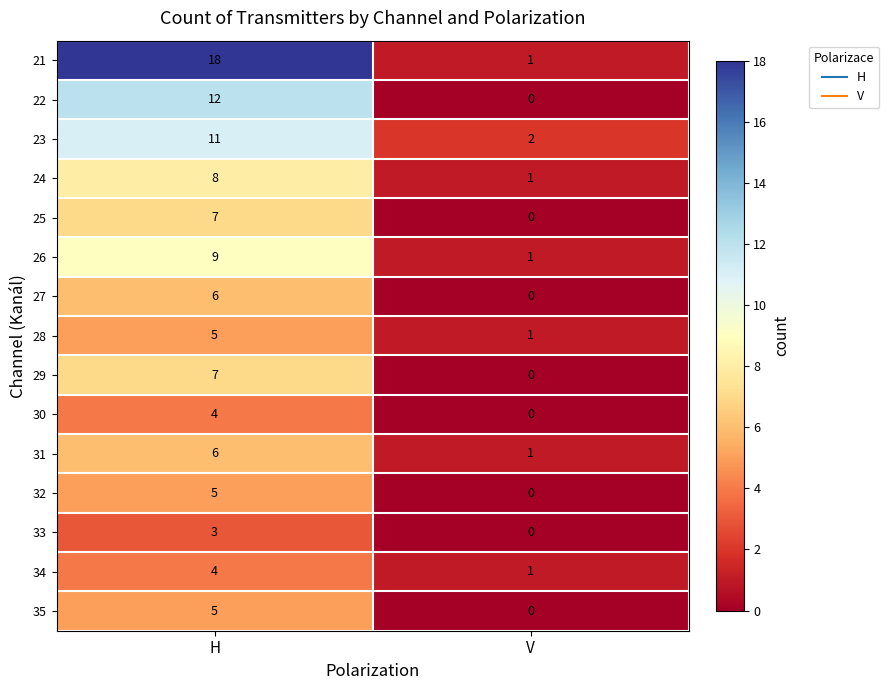

What is the difference between the 35 values at H and V?

5